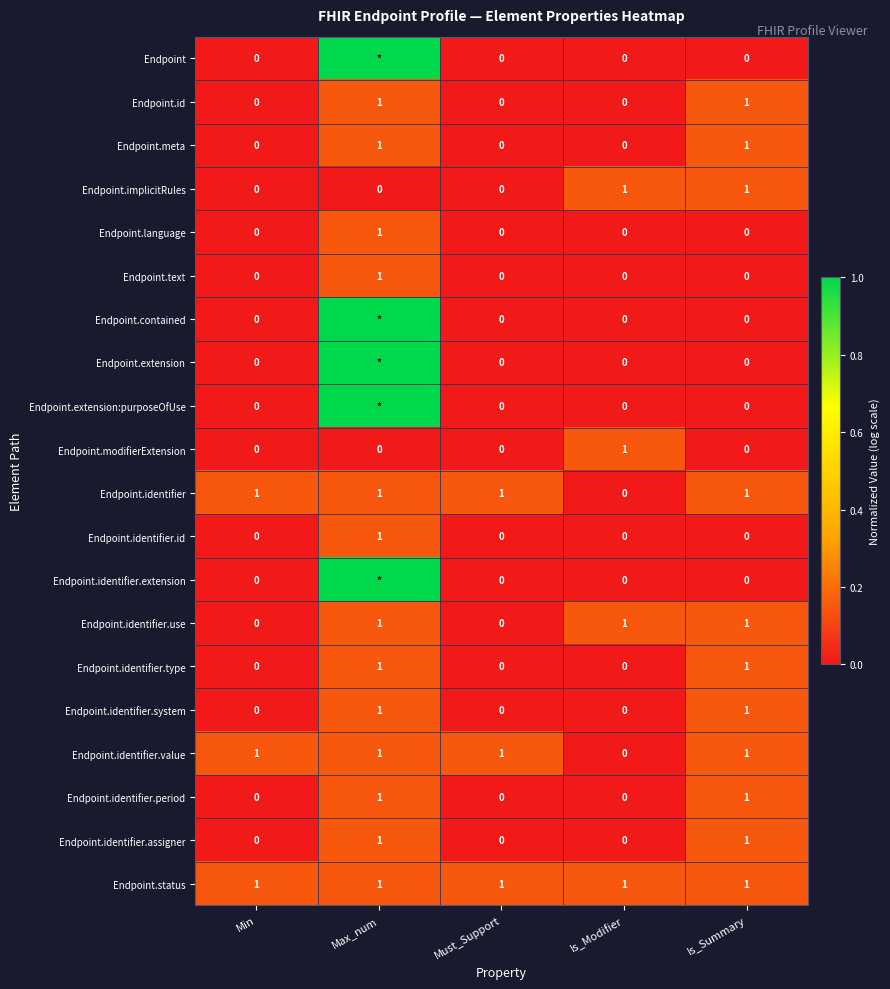

Which category has the lowest value in the Endpoint.identifier.value series?

Is_Modifier